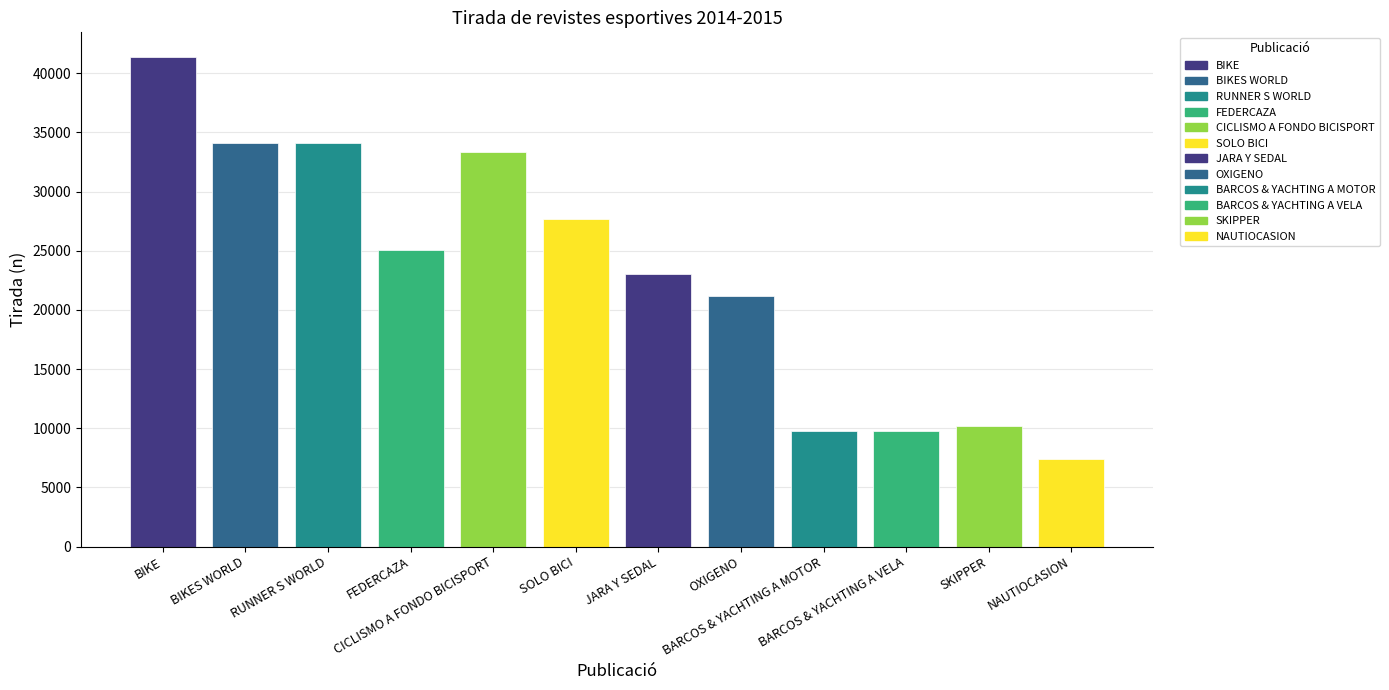

Where is the data nearest to the value 24398?

FEDERCAZA